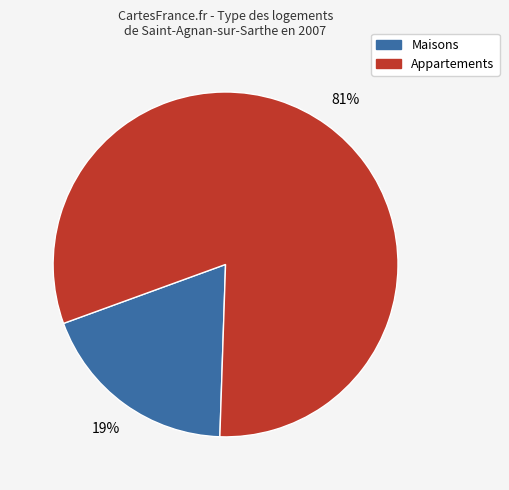

Between Appartements and Maisons, which is larger?

Appartements